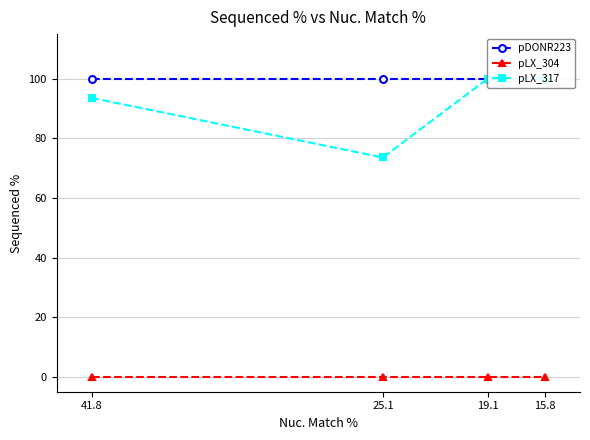

Reading left to right, list all the values displayed in this chart.

pDONR223: 100.0	100.0	100.0	100.0
pLX_304: 0.0	0.0	0.0	0.0
pLX_317: 93.6	73.6	100.0	100.0